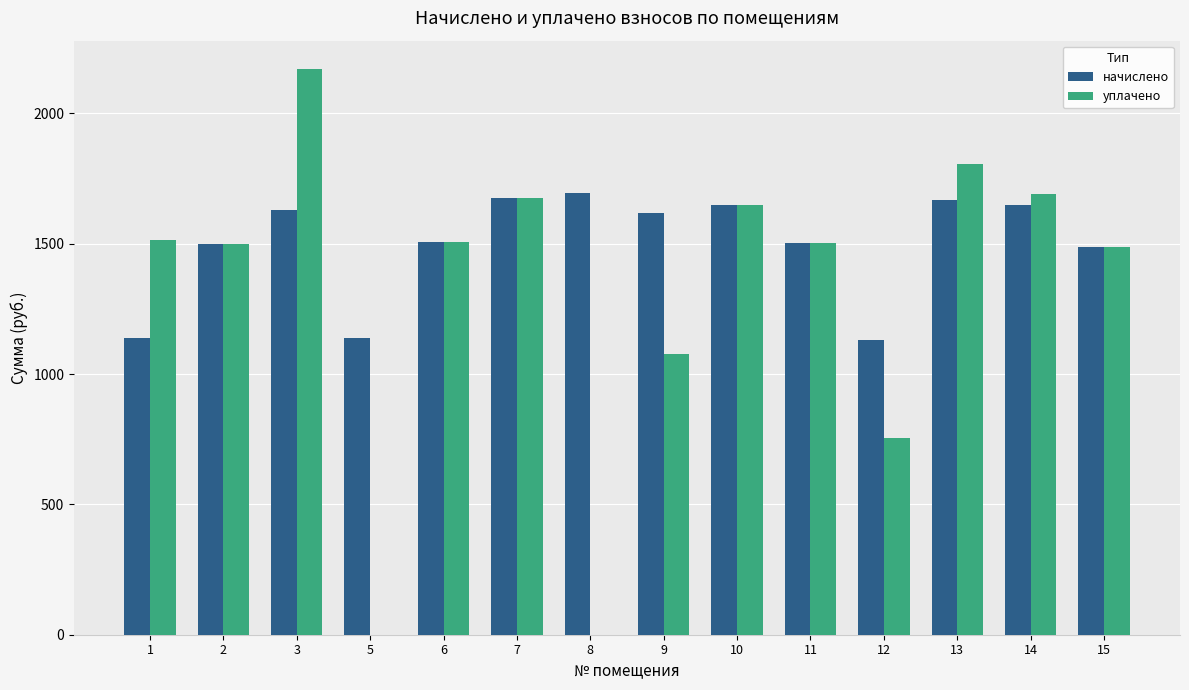

What is the maximum value for начислено?

1693.7